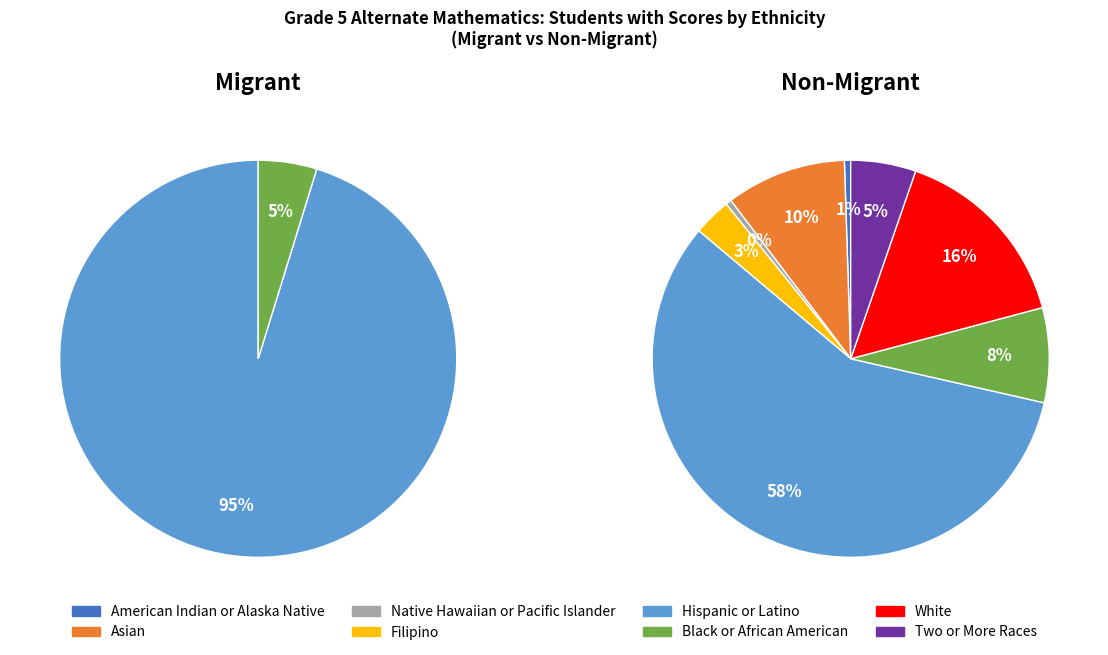

To the nearest percent, what is the difference between the largest and smallest slice percentages?

95%